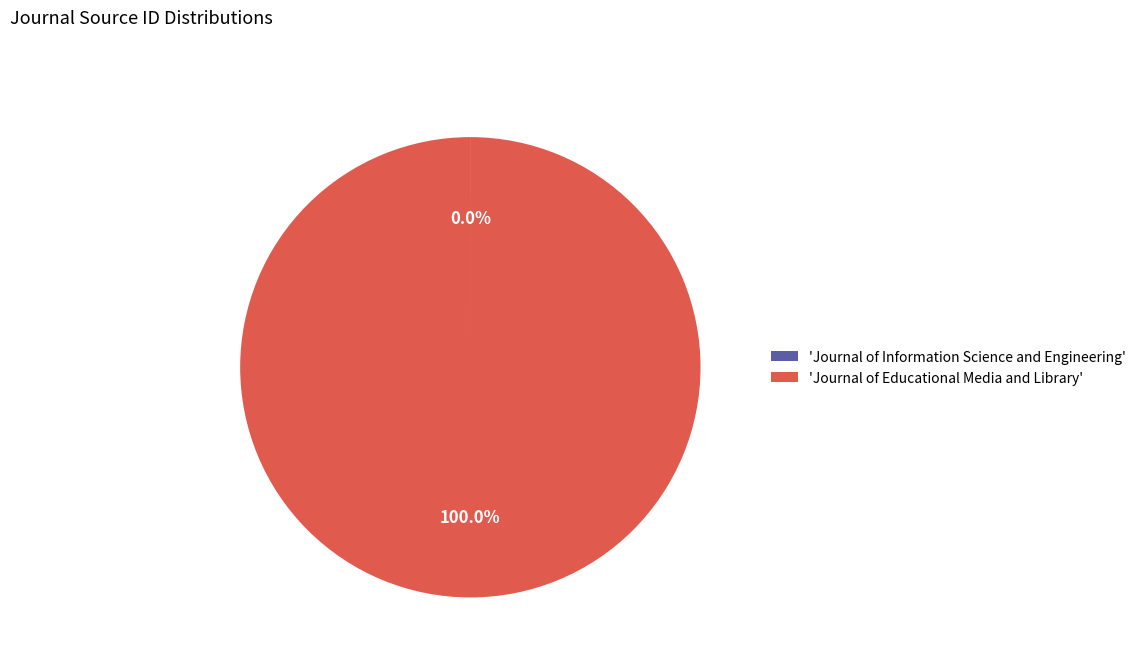

Which slice is the largest?

'Journal of Educational Media and Library'